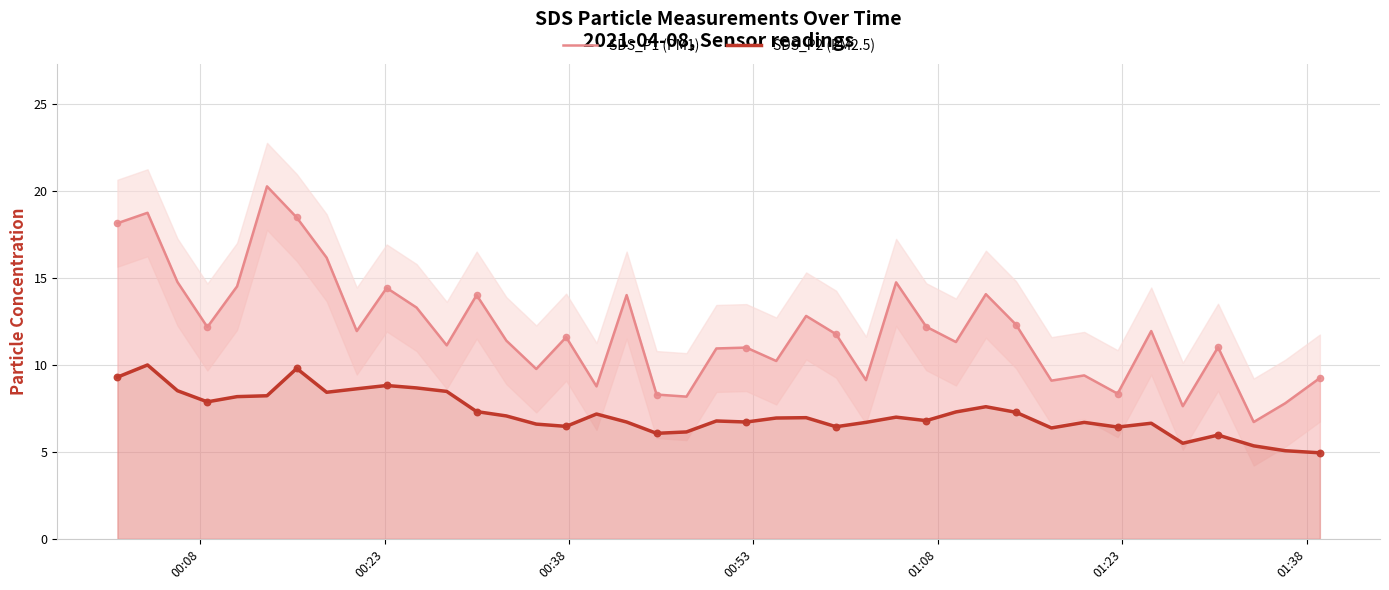

True or false: SDS_P2 (PM2.5) and SDS_P1 (PM1) intersect in this chart.

False